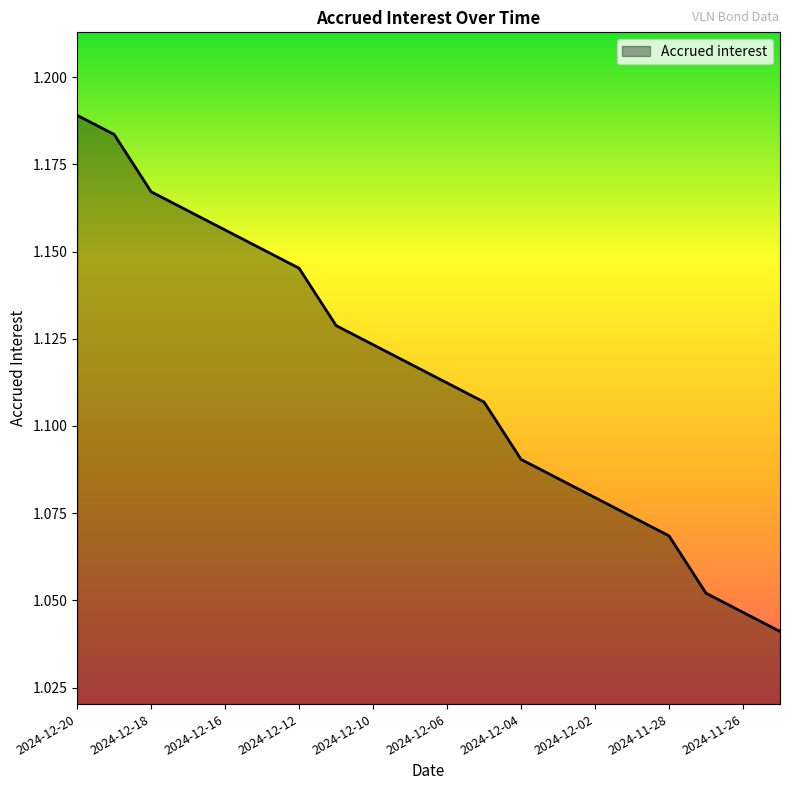

Reading right to left, list all the values displayed in this chart.

2024-11-25=1.0	2024-11-26=1.0	2024-11-27=1.1	2024-11-28=1.1	2024-11-29=1.1	2024-12-02=1.1	2024-12-03=1.1	2024-12-04=1.1	2024-12-05=1.1	2024-12-06=1.1	2024-12-09=1.1	2024-12-10=1.1	2024-12-11=1.1	2024-12-12=1.1	2024-12-13=1.2	2024-12-16=1.2	2024-12-17=1.2	2024-12-18=1.2	2024-12-19=1.2	2024-12-20=1.2